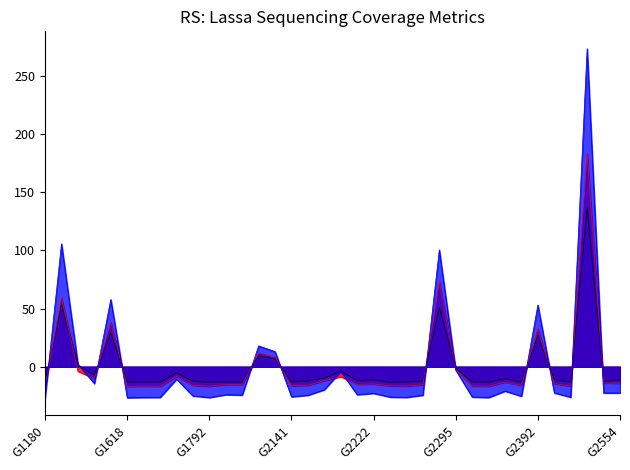

How many positive values does the Median x coverage series have?

7